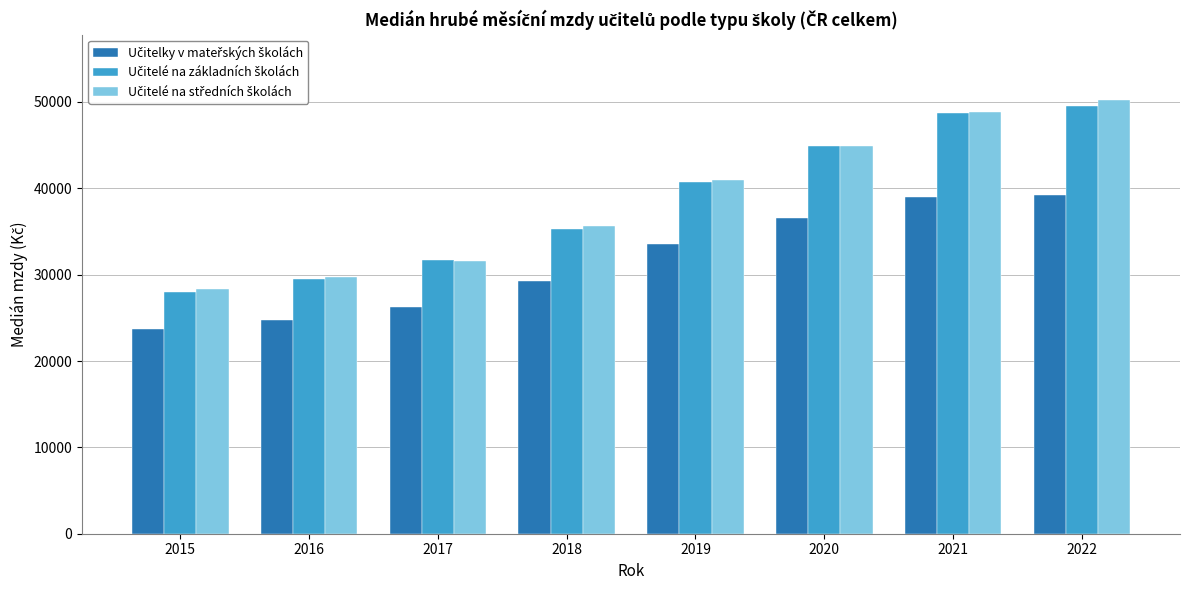

What is the difference between the highest and lowest values at 2019?

7382.2